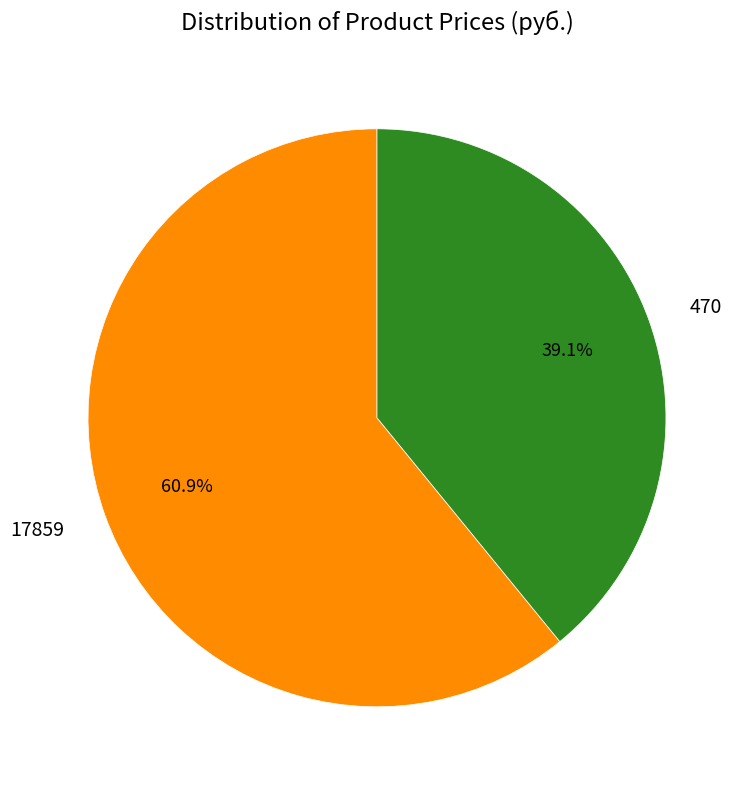

Which category has the biggest portion of the pie?

17859